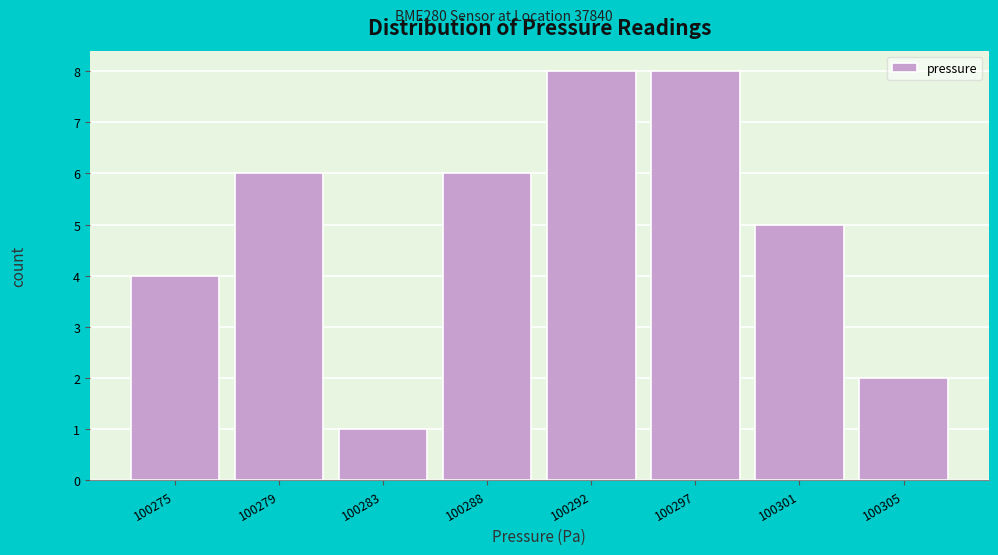

Reading left to right, extract all data points from this chart.

4	6	1	6	8	8	5	2